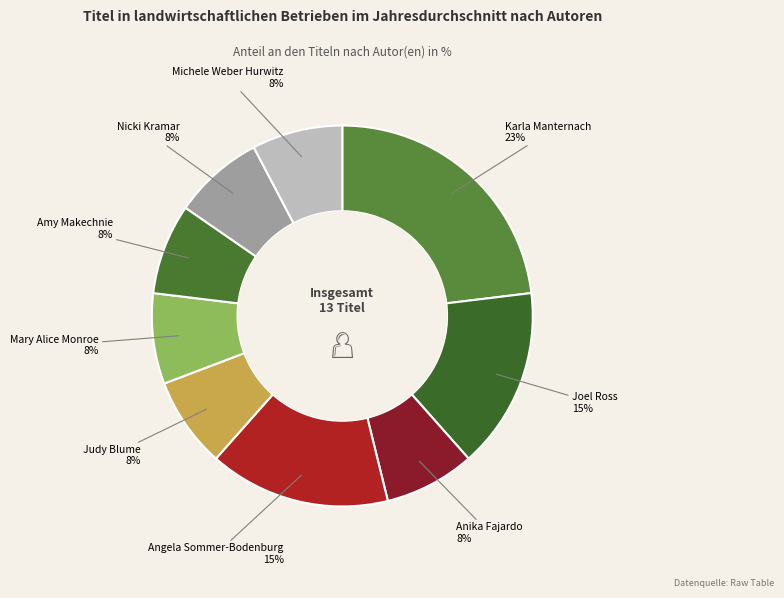

The Amy Makechnie slice represents 22% of the pie. True or false?

False